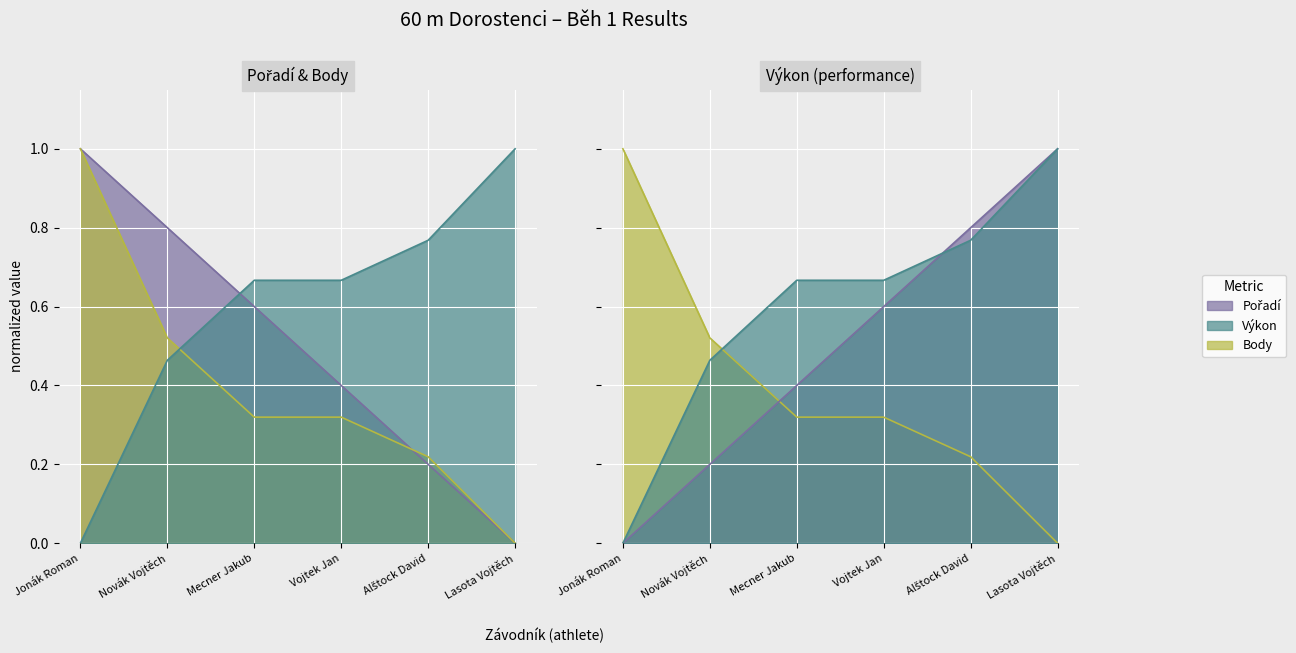

List the series in order of their peak value, lowest first.

Pořadí, Výkon, Body